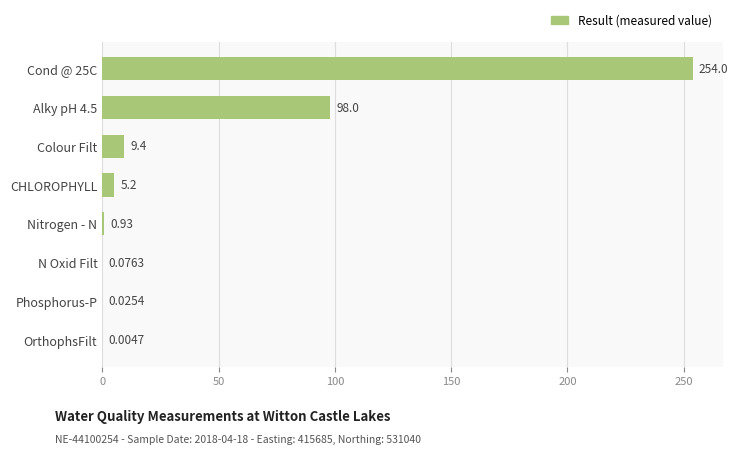

What is the change in value from CHLOROPHYLL to Nitrogen - N?

-4.3